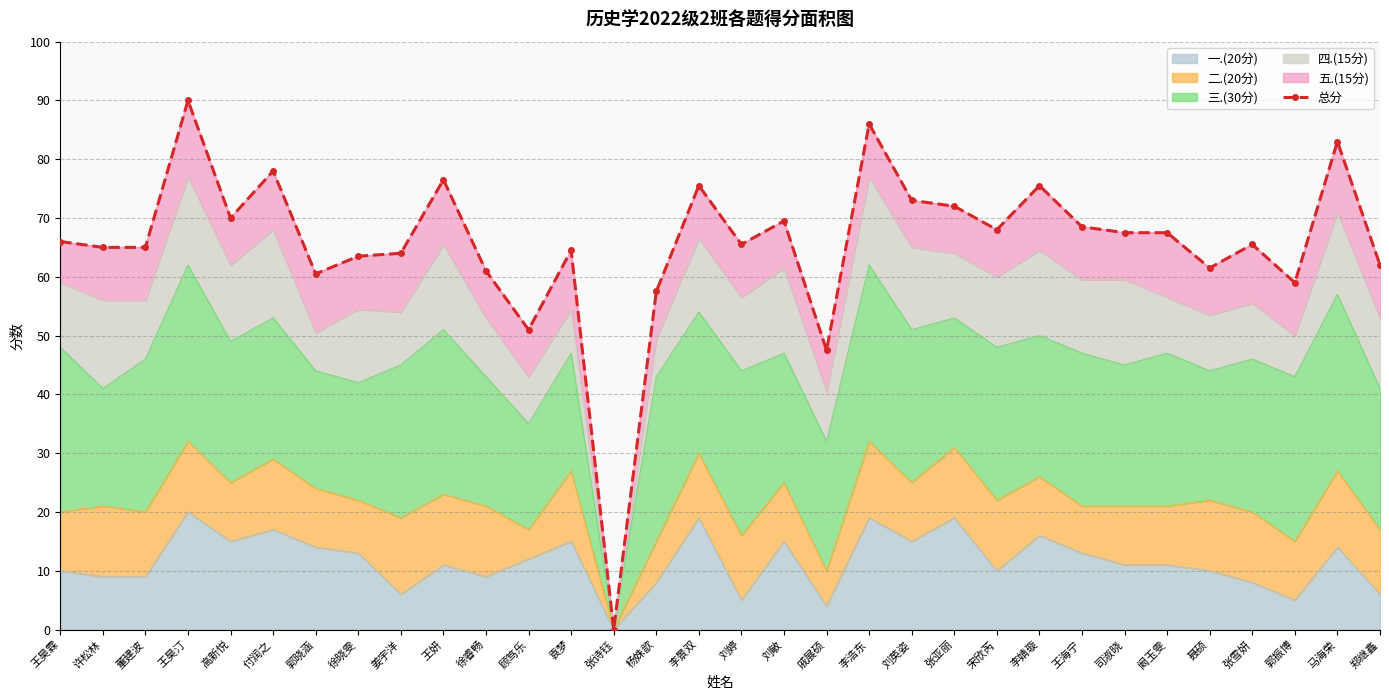

True or false: there are more than 1 points higher than both neighbors.

True